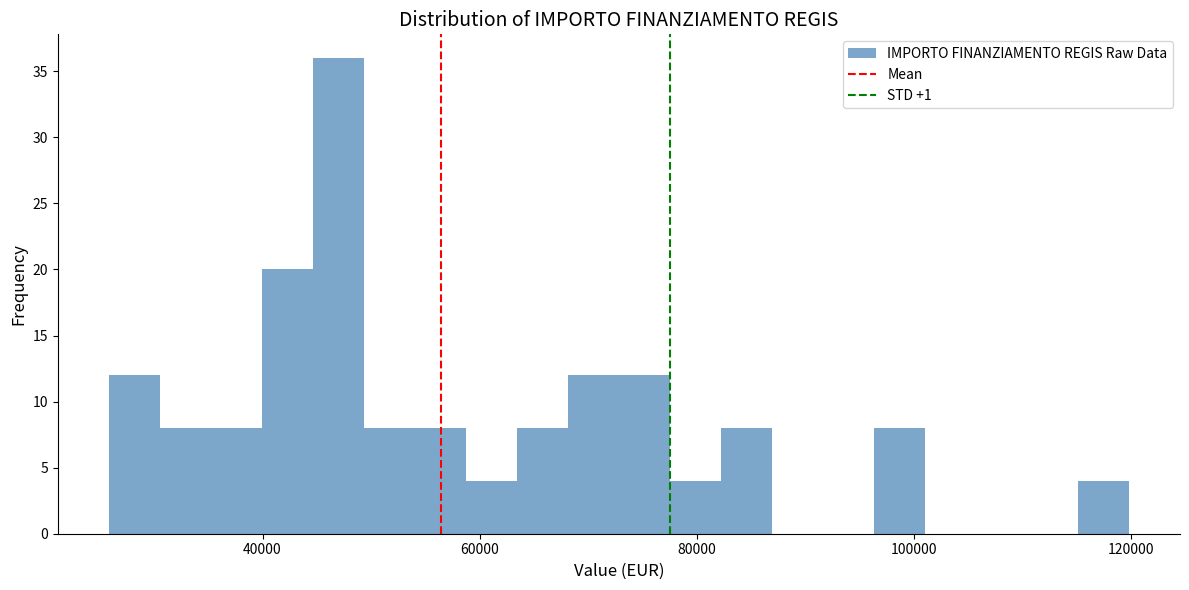

Around what value on the x-axis is the tallest bar? Give the approximate position of its centre, as read against the axis.

46000